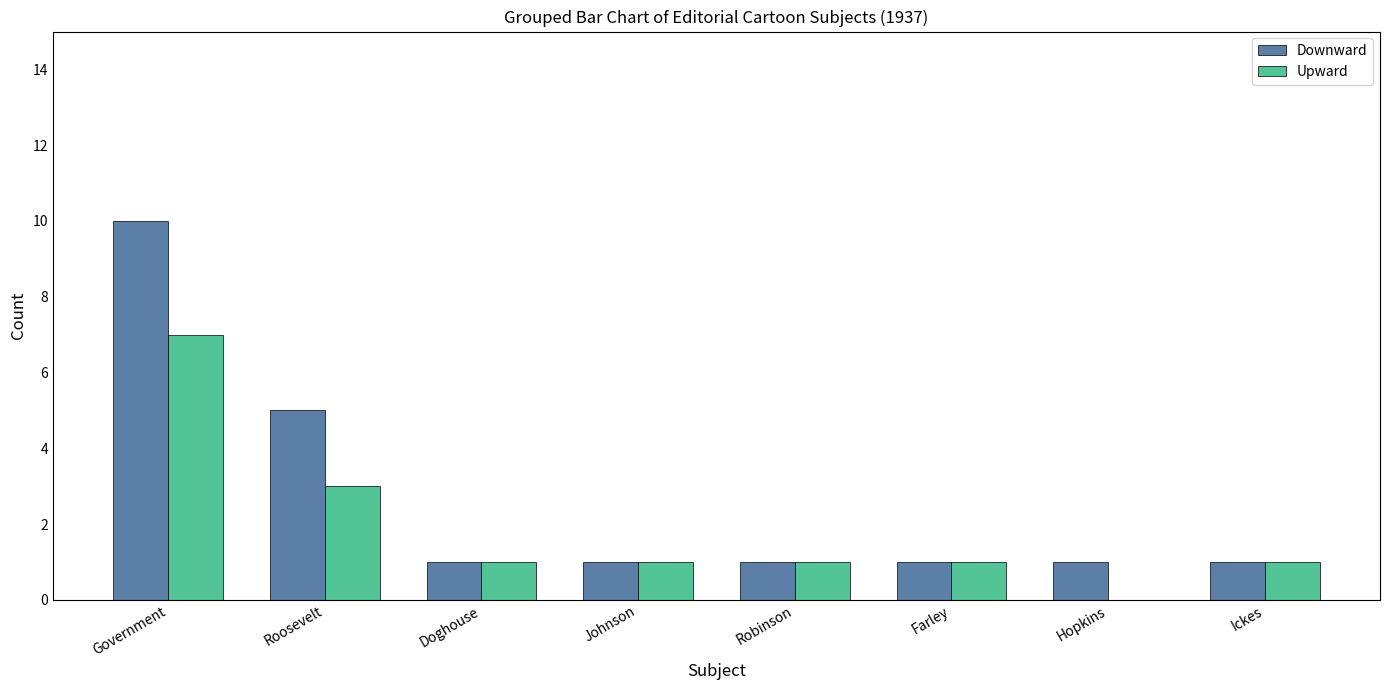

The value of Upward at Johnson is 0. True or false?

False